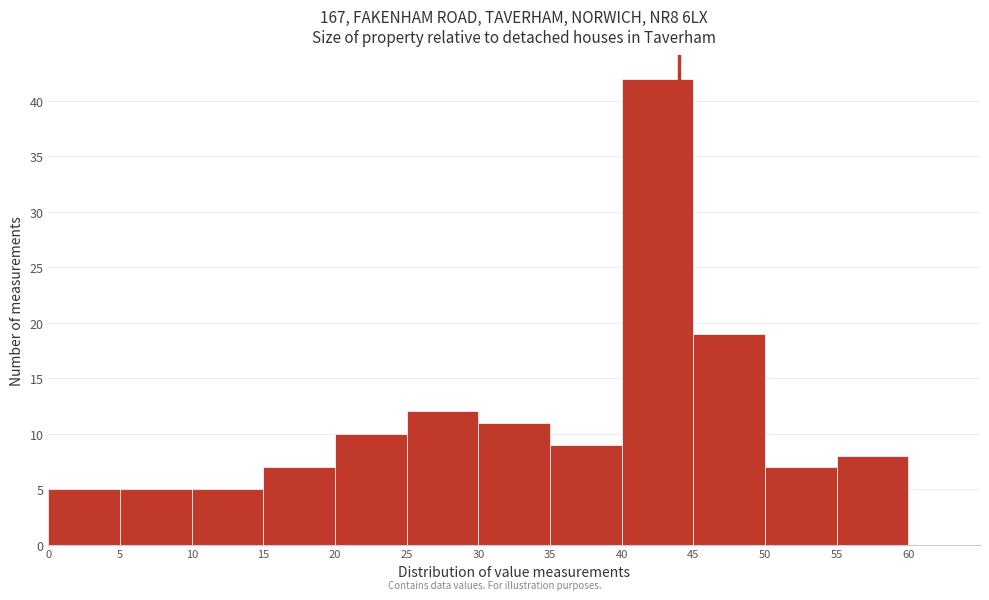

Reading left to right, list every bar in this chart as the range it spans on the x-axis followed by its height. The values are not printed on the chart, so give them approximately, as read against the axis.

0 to 5: 5
5 to 10: 5
10 to 15: 5
15 to 20: 7
20 to 25: 10
25 to 30: 12
30 to 35: 11
35 to 40: 9
40 to 45: 42
45 to 50: 19
50 to 55: 7
55 to 60: 8